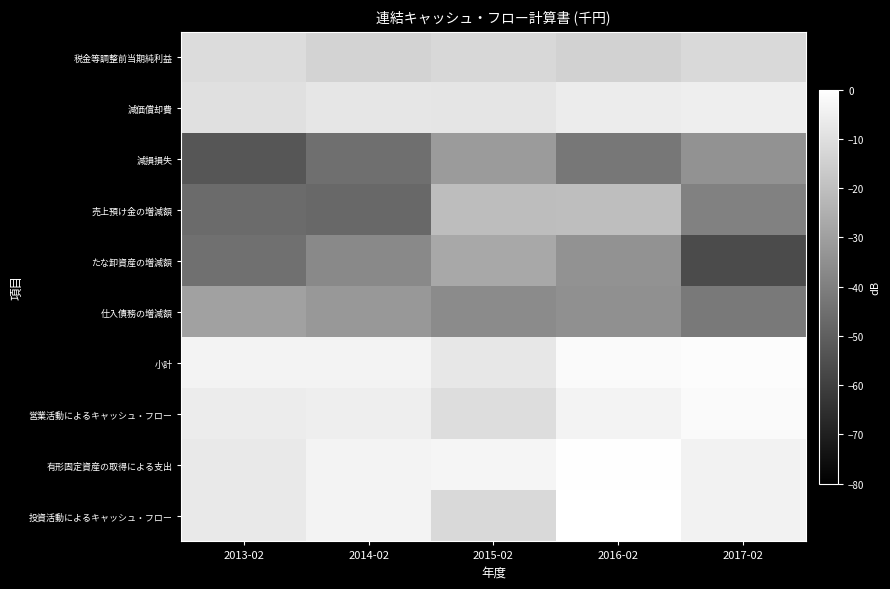

At which category does the chart reach its minimum across all series?

2017-02